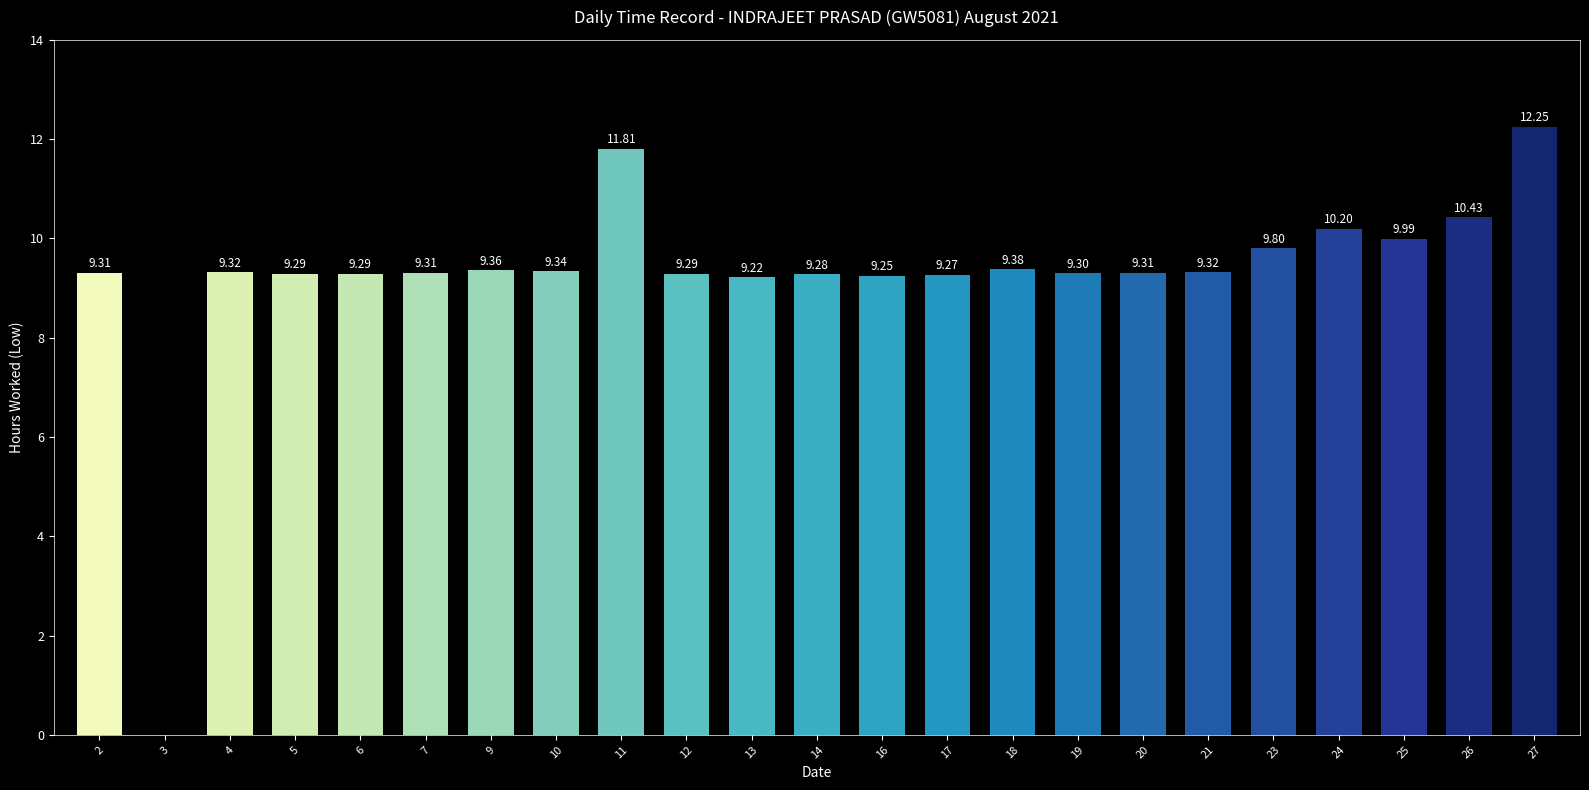

How many values are above zero?

22